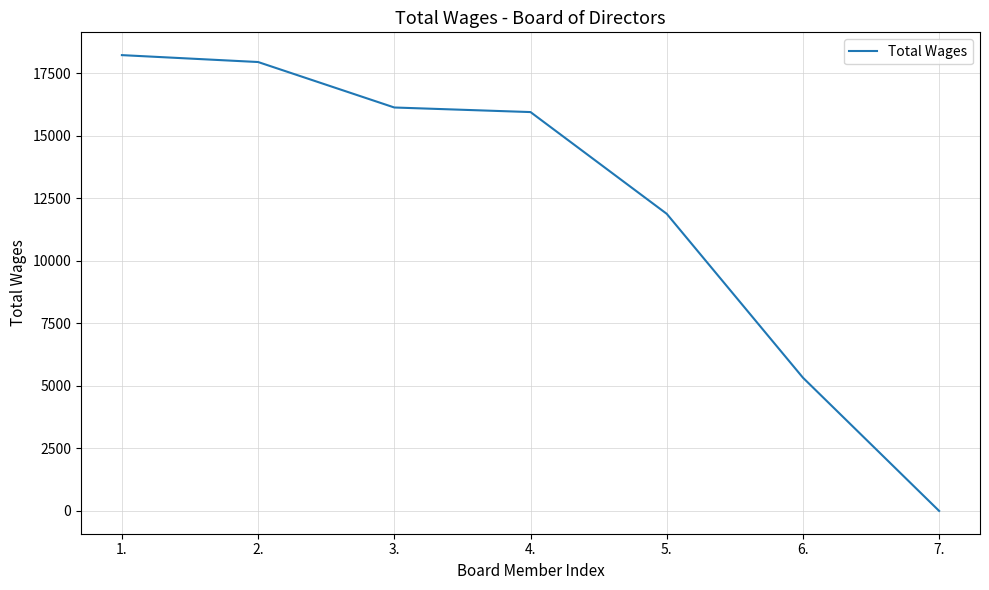

Which has a higher value, 6. or 4.?

4.